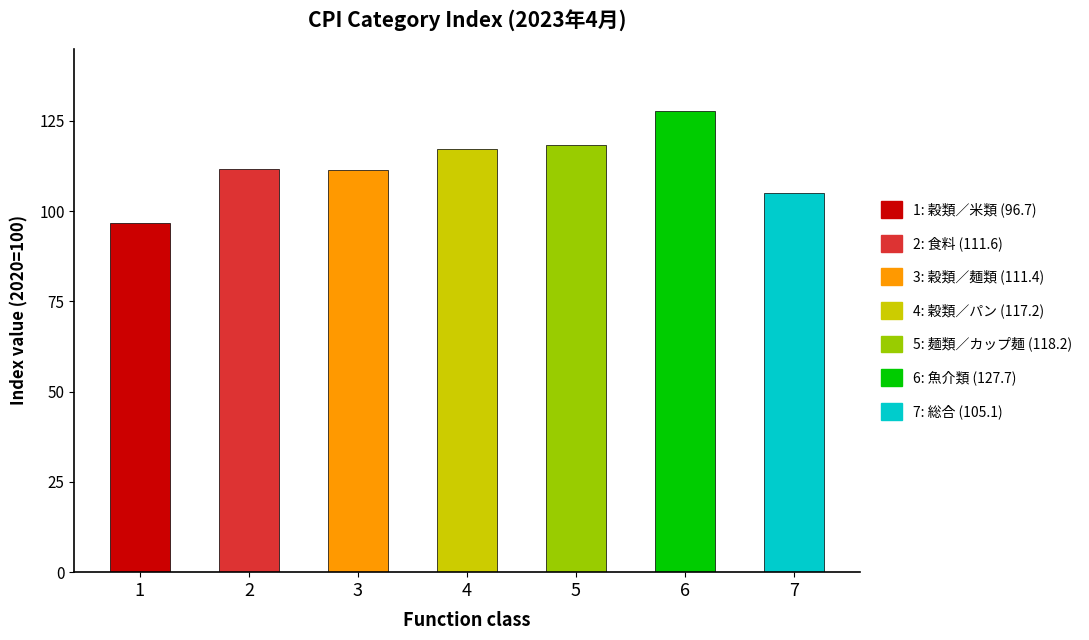

Reading left to right, what are all the values shown in this chart?

1=96.7	2=111.6	3=111.4	4=117.2	5=118.2	6=127.7	7=105.1